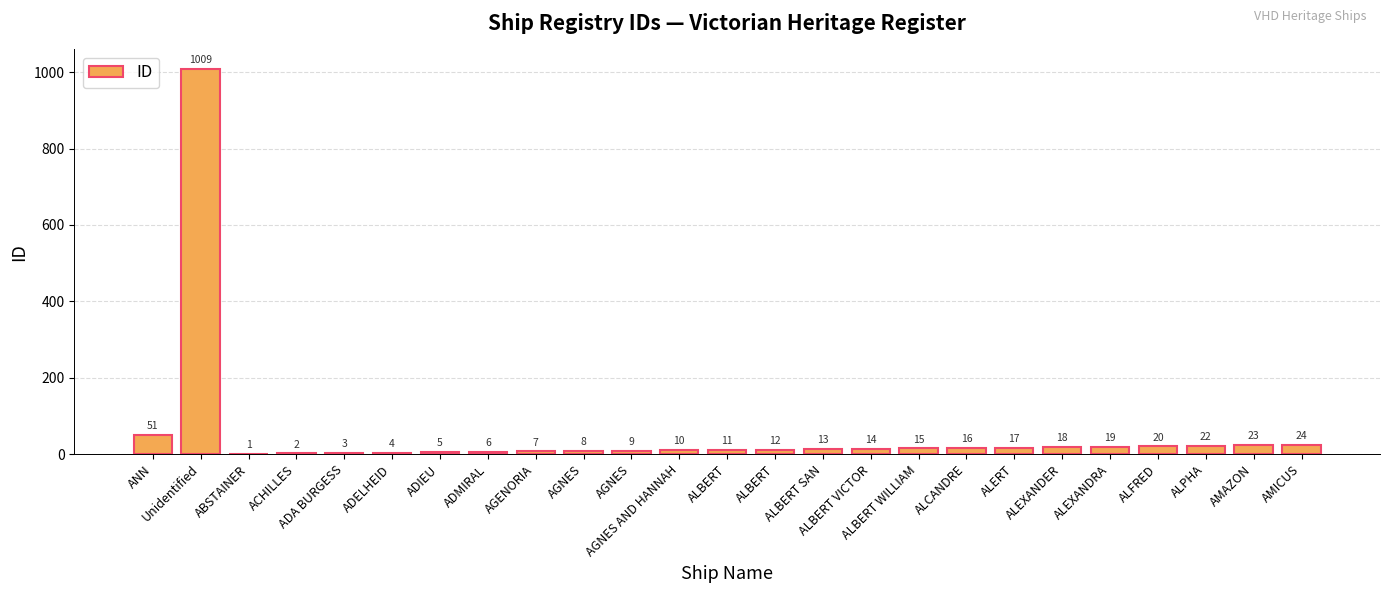

Which label corresponds to the smallest value in the chart?

ABSTAINER